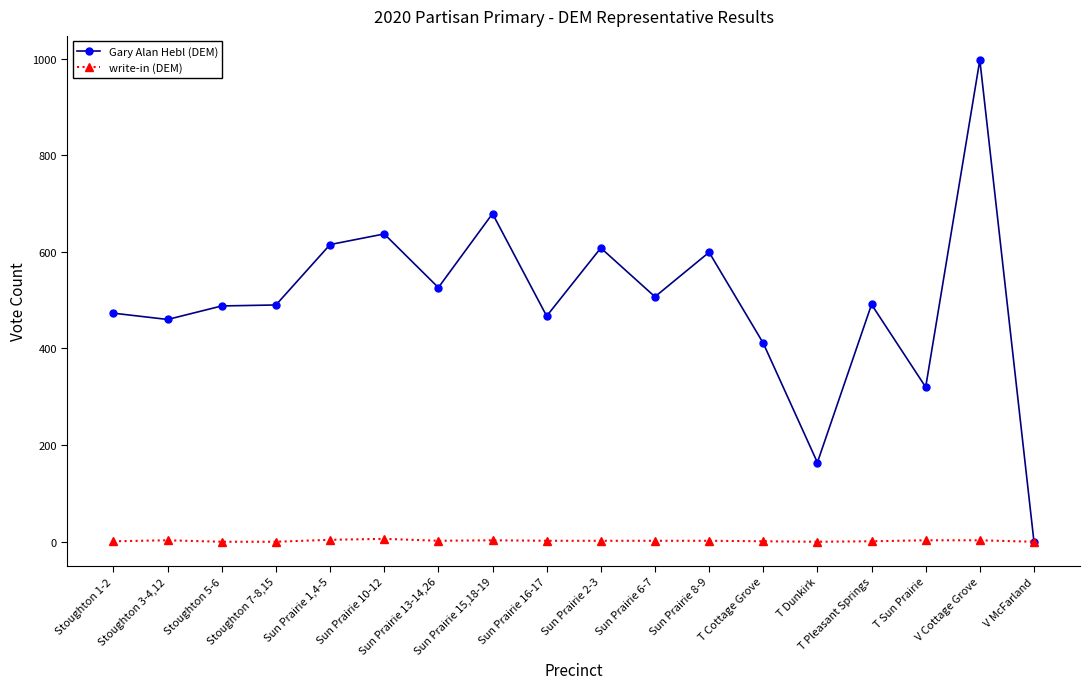

How many lines are shown in the chart?

2